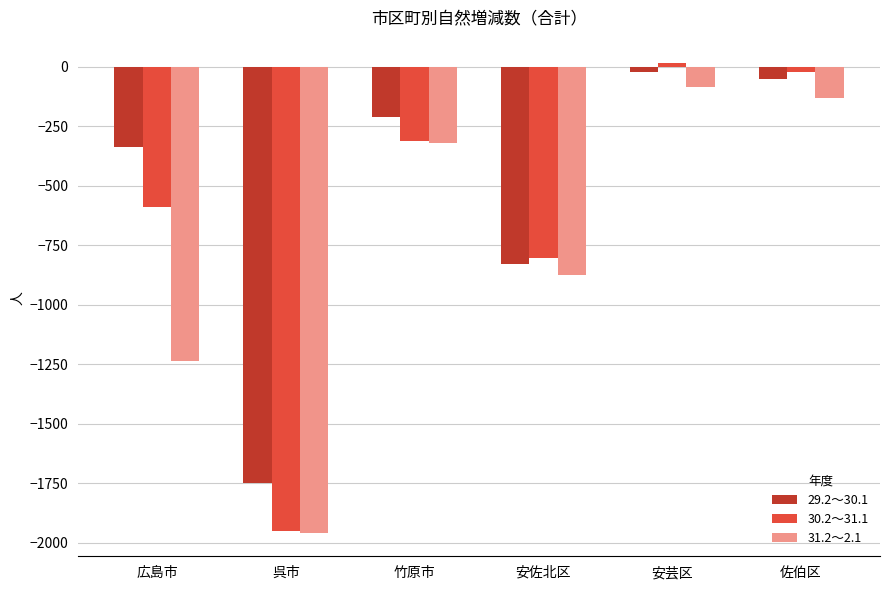

Reading left to right, transcribe all the data shown in this chart.

29.2～30.1: 広島市=-336	呉市=-1749	竹原市=-211	安佐北区=-830	安芸区=-22	佐伯区=-51
30.2～31.1: 広島市=-590	呉市=-1951	竹原市=-314	安佐北区=-803	安芸区=15	佐伯区=-22
31.2～2.1: 広島市=-1238	呉市=-1959	竹原市=-322	安佐北区=-877	安芸区=-87	佐伯区=-132